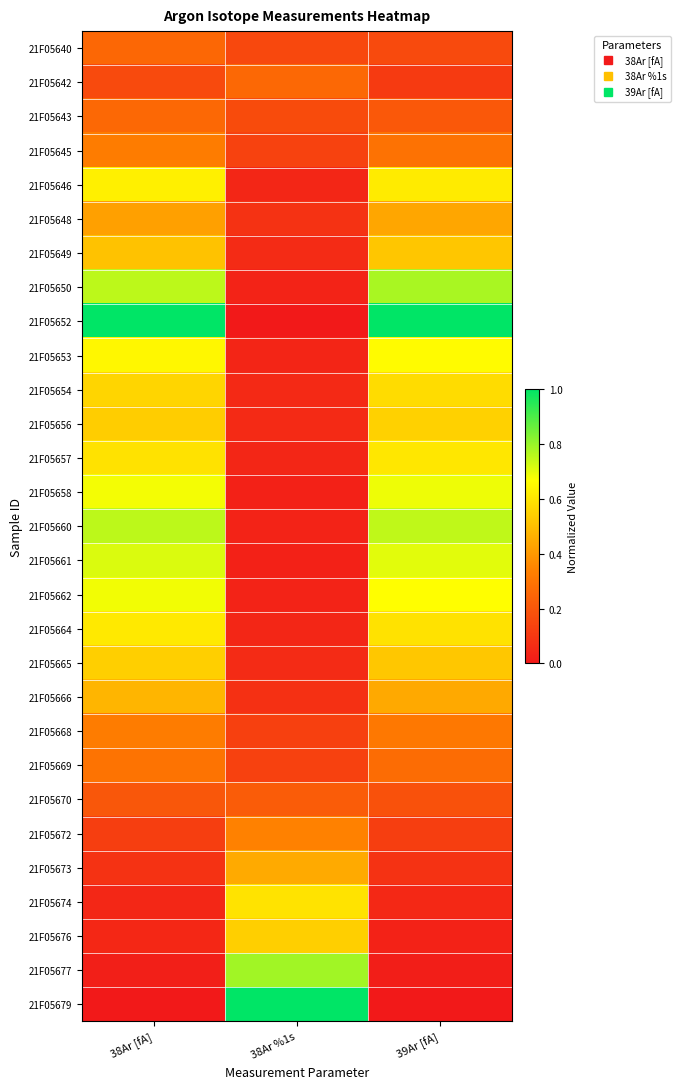

At 38Ar [fA], list the series in order from smallest to largest.

21F05679, 21F05677, 21F05674, 21F05676, 21F05673, 21F05672, 21F05642, 21F05670, 21F05640, 21F05643, 21F05669, 21F05645, 21F05668, 21F05648, 21F05666, 21F05649, 21F05656, 21F05665, 21F05654, 21F05657, 21F05664, 21F05646, 21F05653, 21F05658, 21F05662, 21F05661, 21F05650, 21F05660, 21F05652